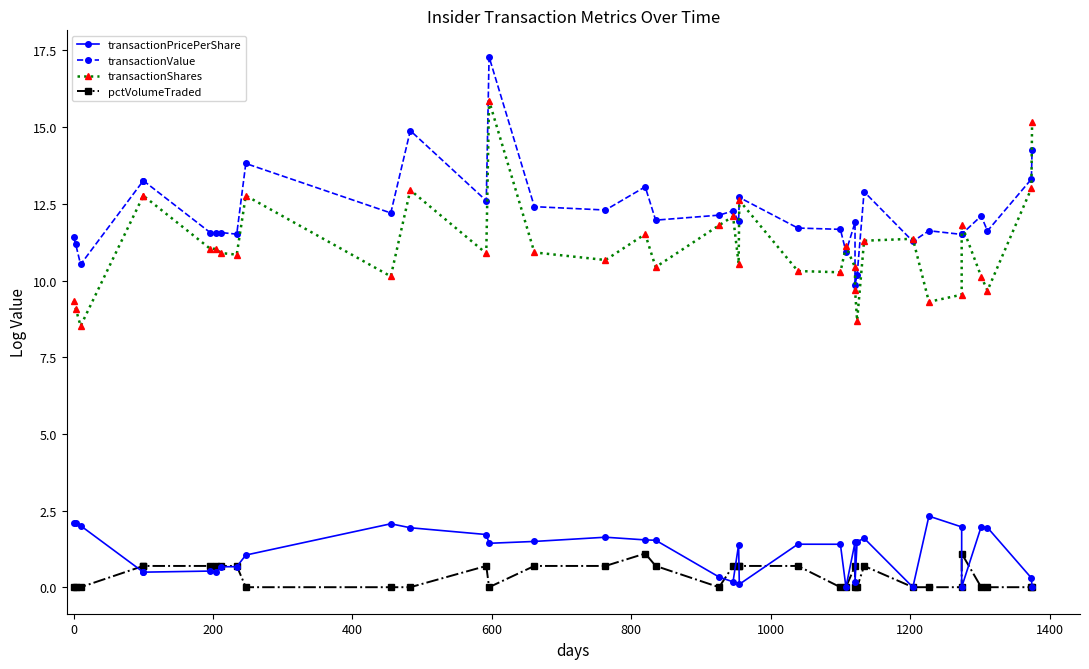

What is the greatest value displayed?

17.3